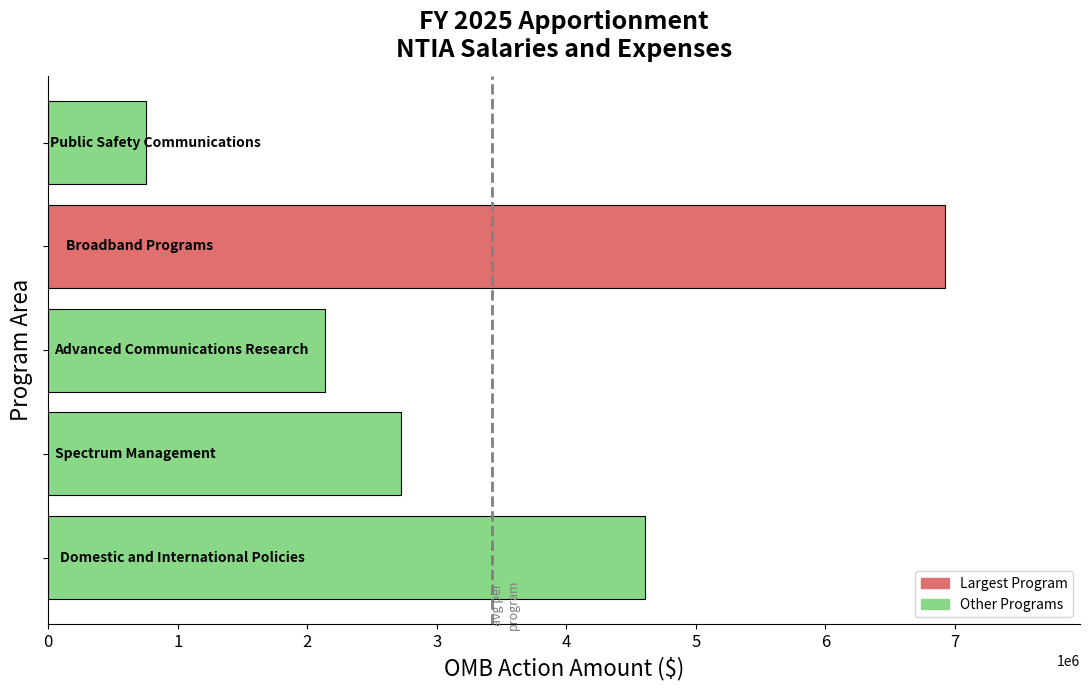

Count the number of categories in the chart.

5